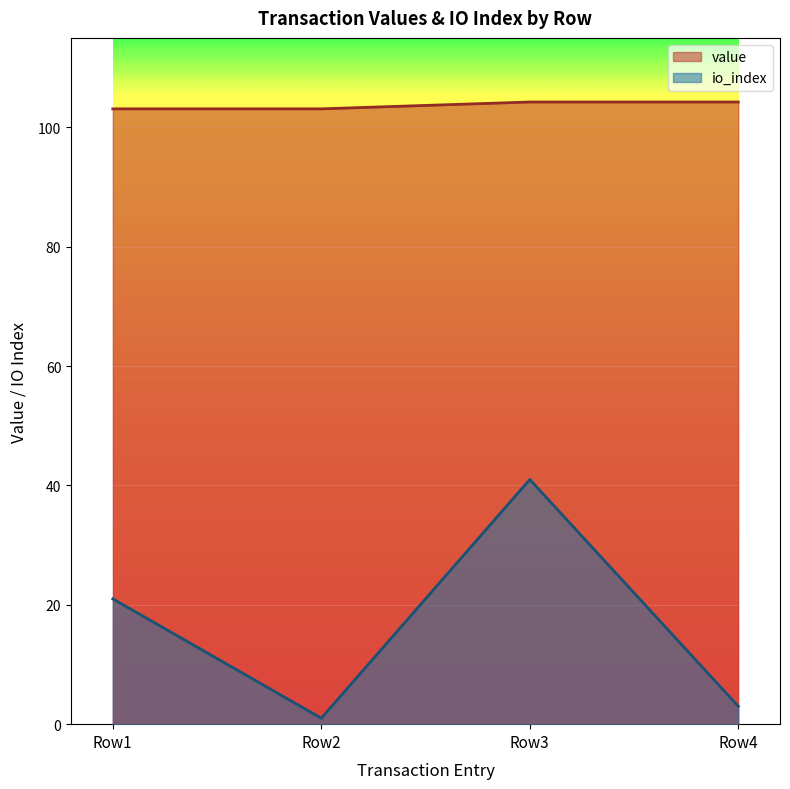

Which series has the widest spread of values?

io_index